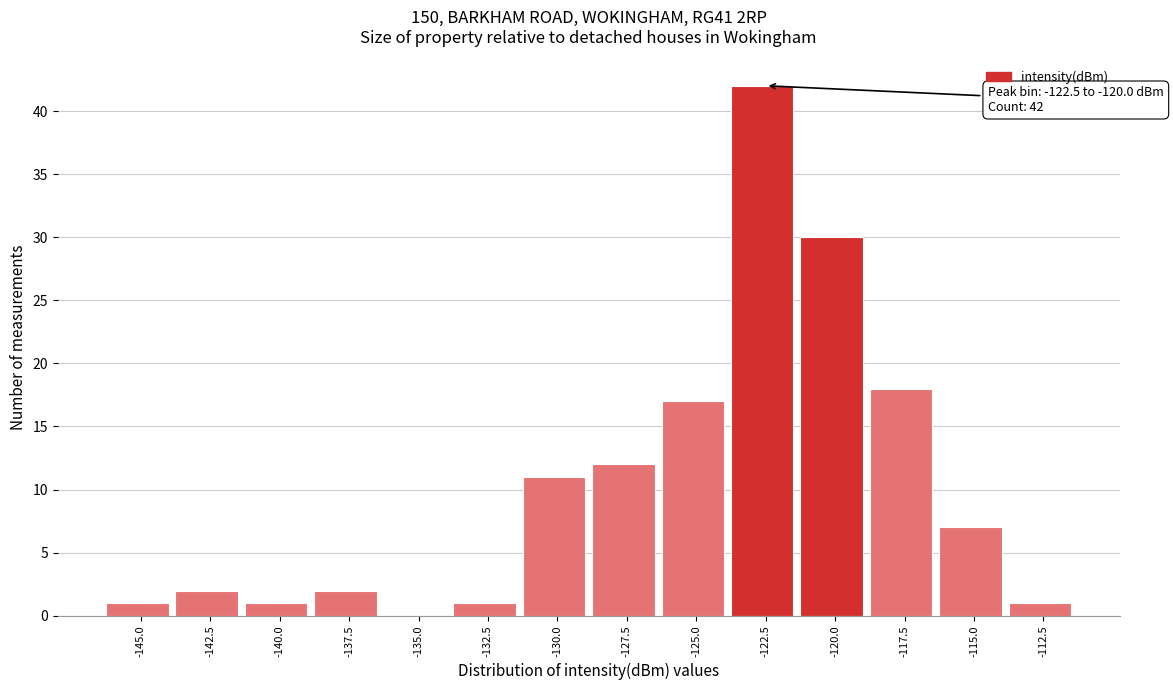

Reading right to left, list all the values displayed in this chart.

-112.5=1	-115.0=7	-117.5=18	-120.0=30	-122.5=42	-125.0=17	-127.5=12	-130.0=11	-132.5=1	-135.0=0	-137.5=2	-140.0=1	-142.5=2	-145.0=1